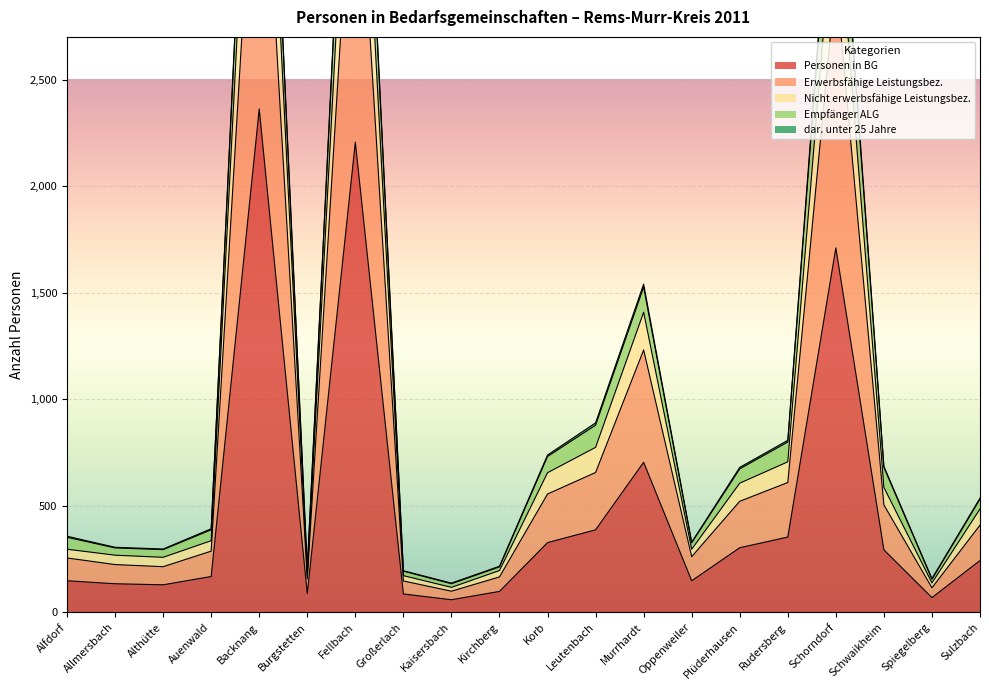

At which label does dar. unter 25 Jahre reach its minimum?

Kaisersbach